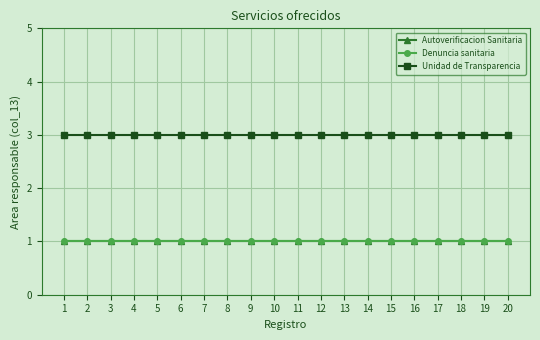

Rank the series at 1 from lowest to highest value.

Autoverificacion Sanitaria, Denuncia sanitaria, Unidad de Transparencia